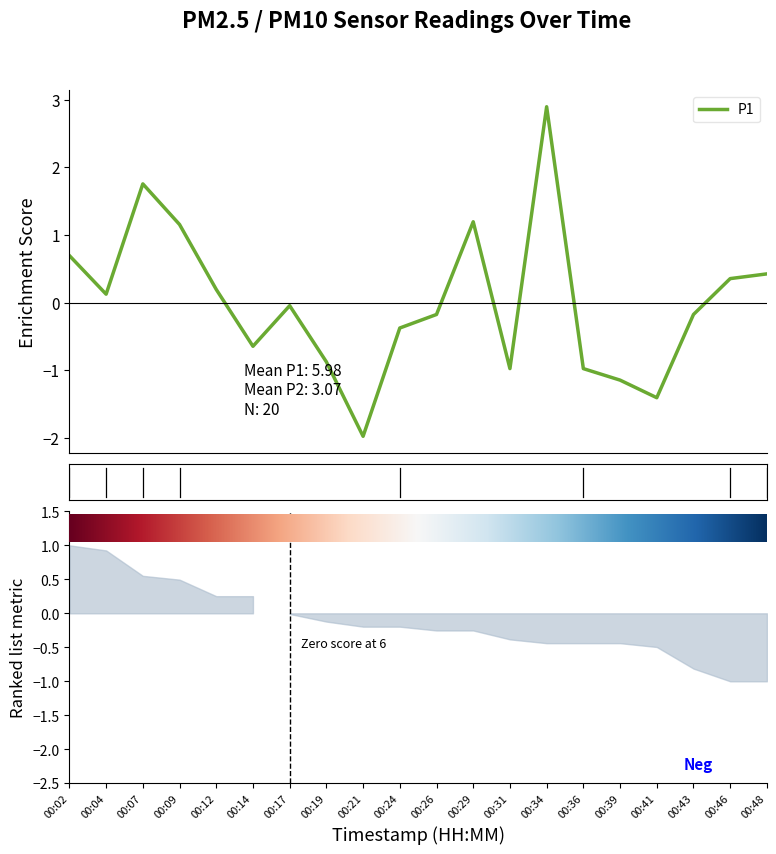

List the labels in order of value, smallest first.

00:21, 00:41, 00:39, 00:31, 00:36, 00:19, 00:14, 00:24, 00:26, 00:43, 00:17, 00:04, 00:12, 00:46, 00:48, 00:02, 00:09, 00:29, 00:07, 00:34